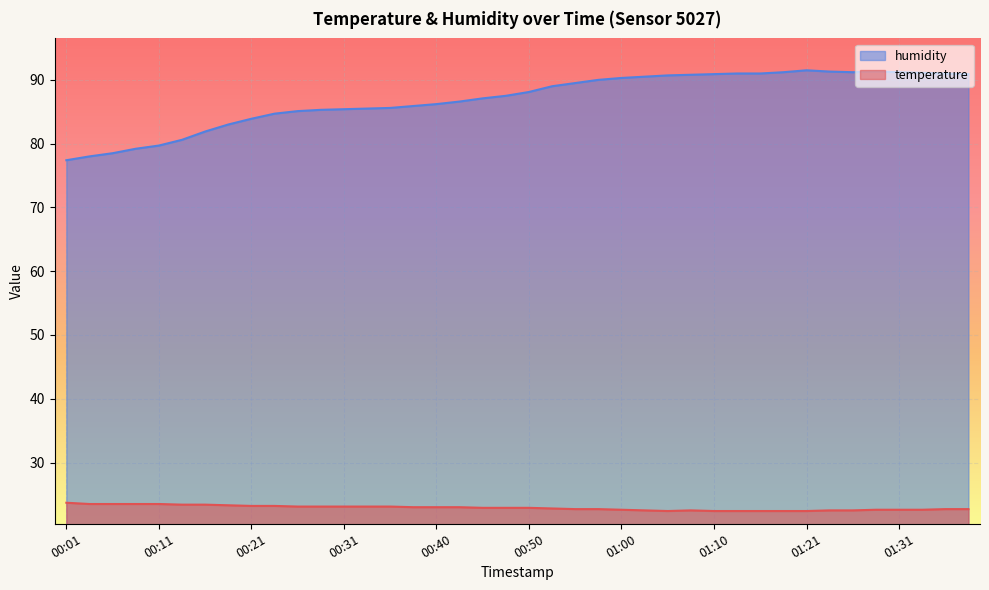

The value of temperature at 01:23 is 36.6. True or false?

False